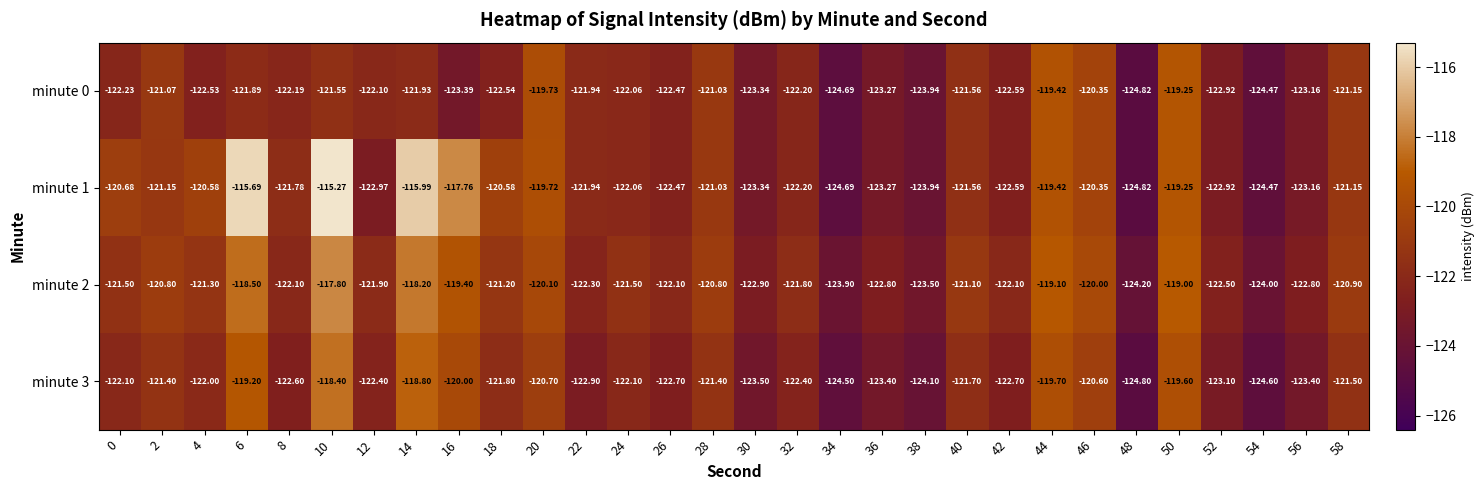

Is the value of minute 1 at 6 greater than the value of minute 3 at 22?

Yes